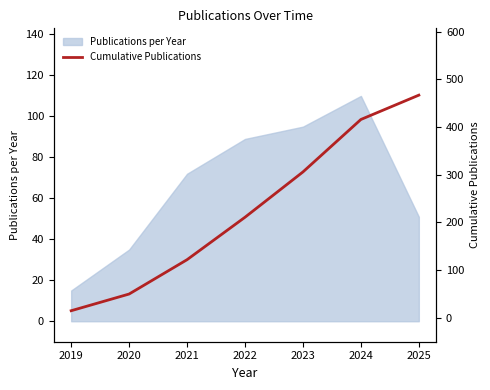

What is the difference between the maximum and second lowest values?

417